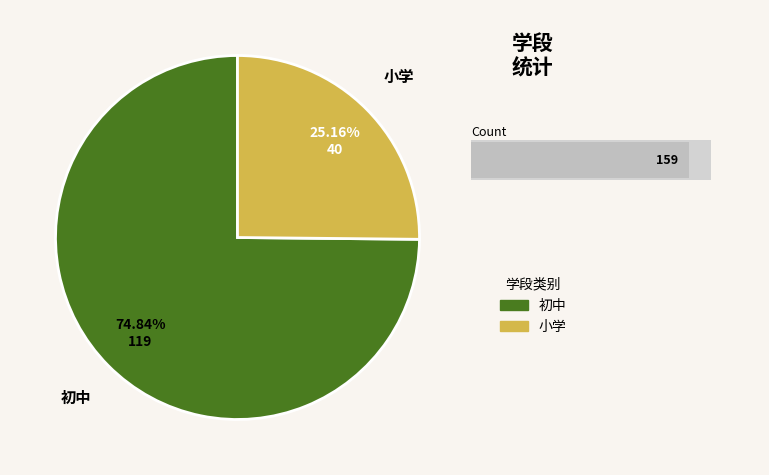

To the nearest percent, what is the average slice percentage?

50%